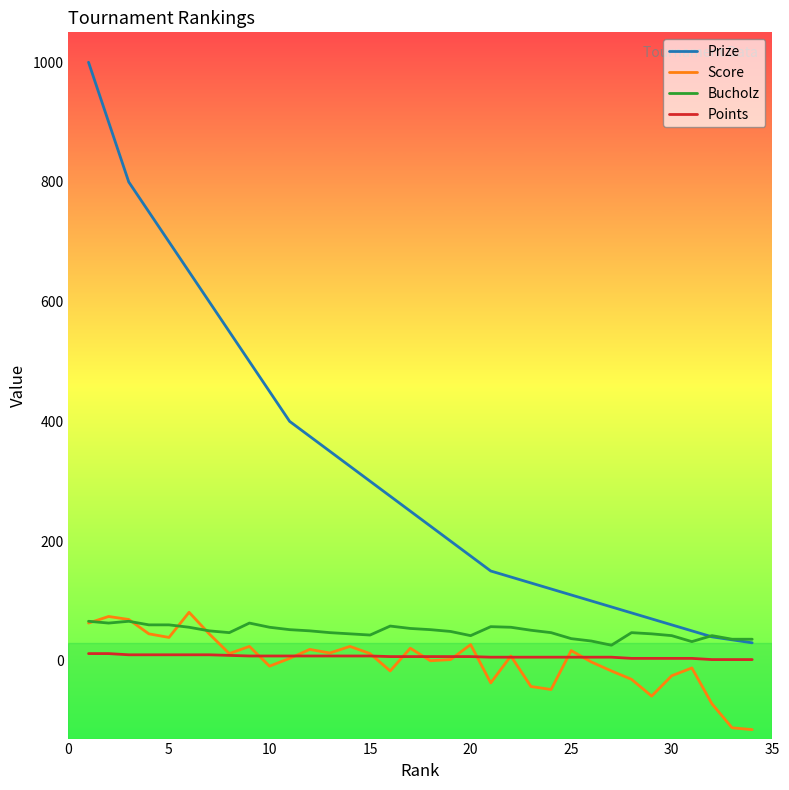

True or false: Points and Prize intersect in this chart.

False